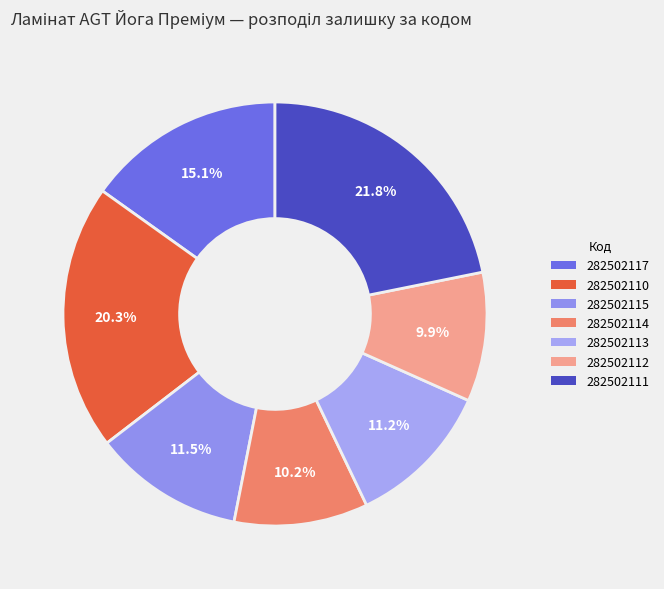

To the nearest percent, what percentage of the pie is 282502110?

20%